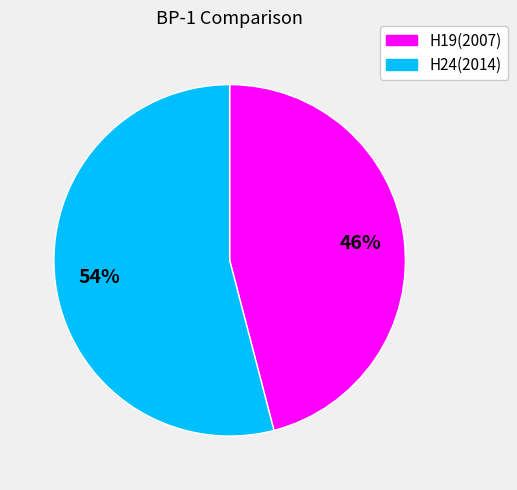

Is H19(2007) the majority of the pie?

No